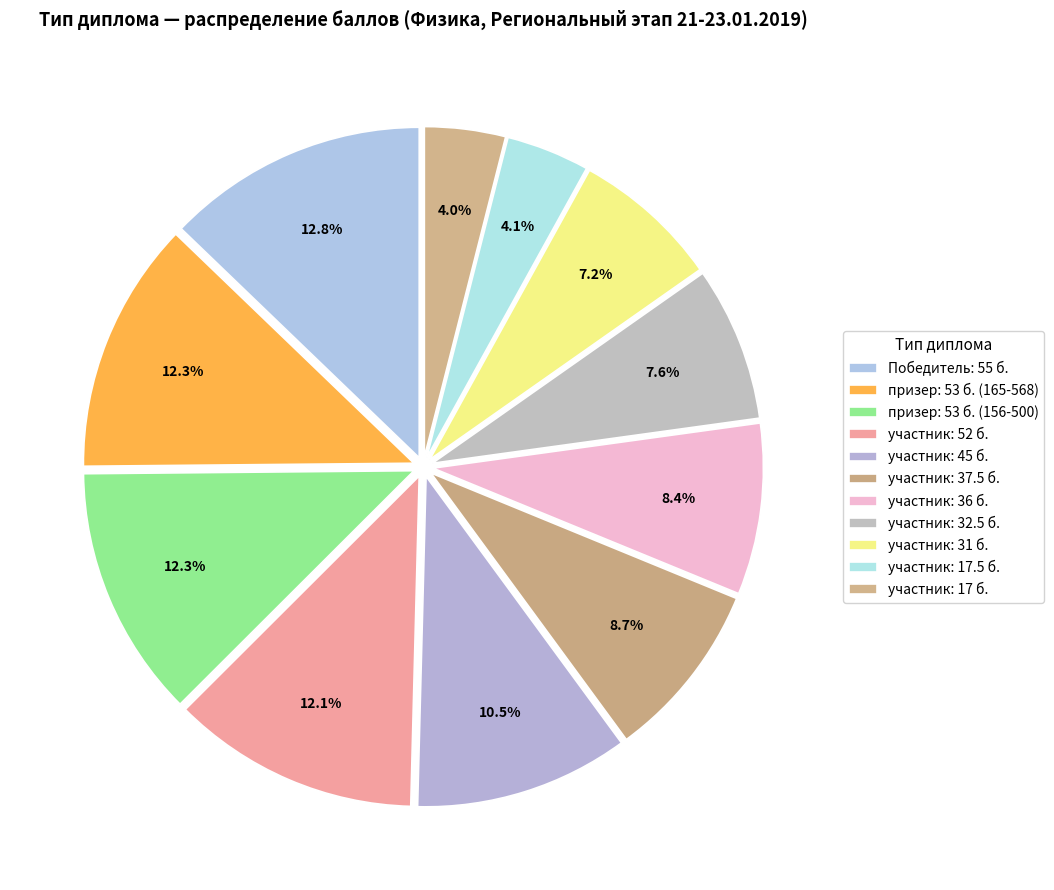

Rank the categories by value from lowest to highest.

участник, участник, участник, участник, участник, участник, участник, участник, призер, призер, Победитель